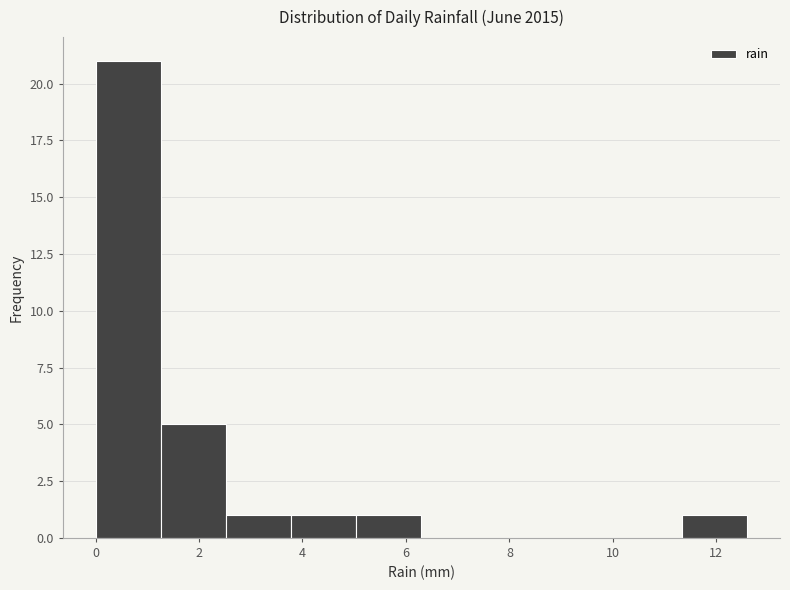

Reading left to right, list every bar in this chart as the range it spans on the x-axis followed by its height. Neither the bar edges nor the heights are printed on the chart, so give them approximately, as read against the axes.

0.00 to 1.26: 21
1.26 to 2.52: 5
2.52 to 3.78: 1
3.78 to 5.04: 1
5.04 to 6.30: 1
6.30 to 7.56: 0
7.56 to 8.82: 0
8.82 to 10.08: 0
10.08 to 11.34: 0
11.34 to 12.60: 1